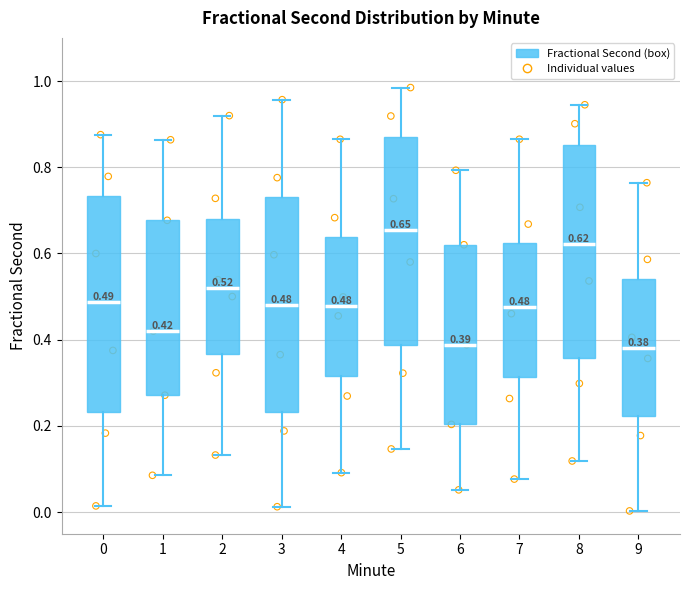

Which box's median line is the highest?

5